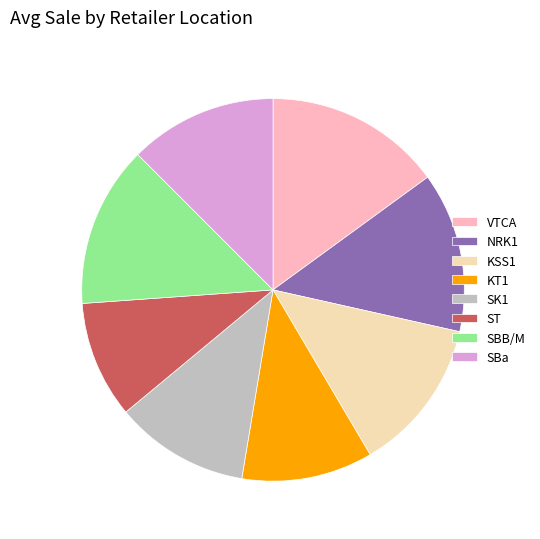

Is KSS1 the majority of the pie?

No